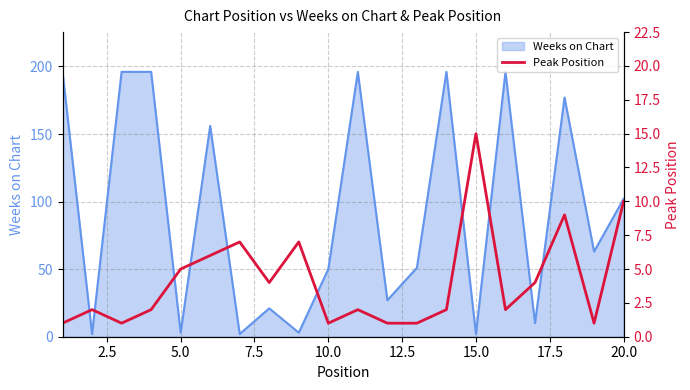

What is the smallest value displayed?

1